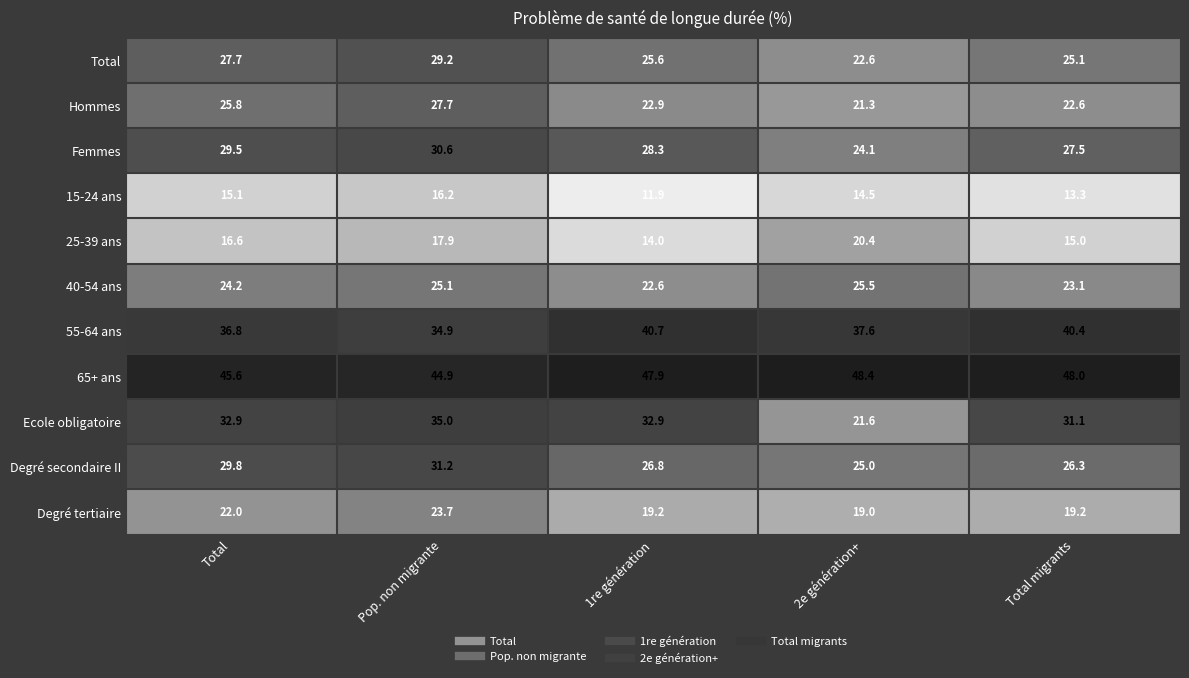

Is it true that Degré secondaire II equals 8.9 at Pop. non migrante?

False